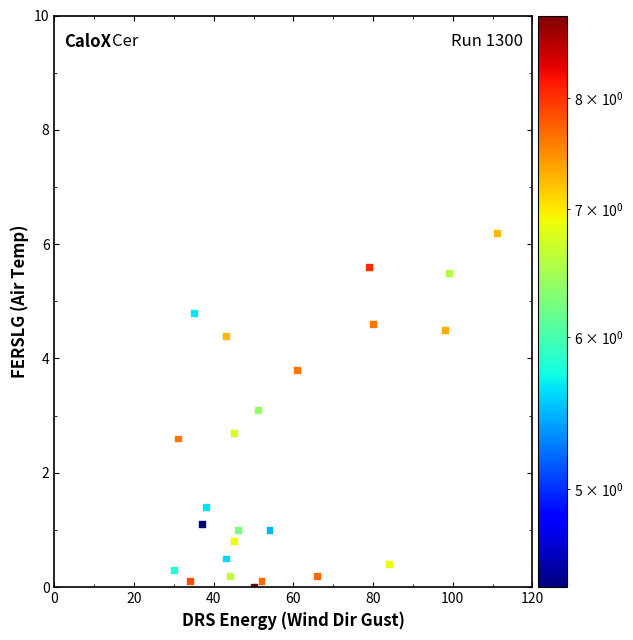

What is the range of Y values (max minus min)?

6.2